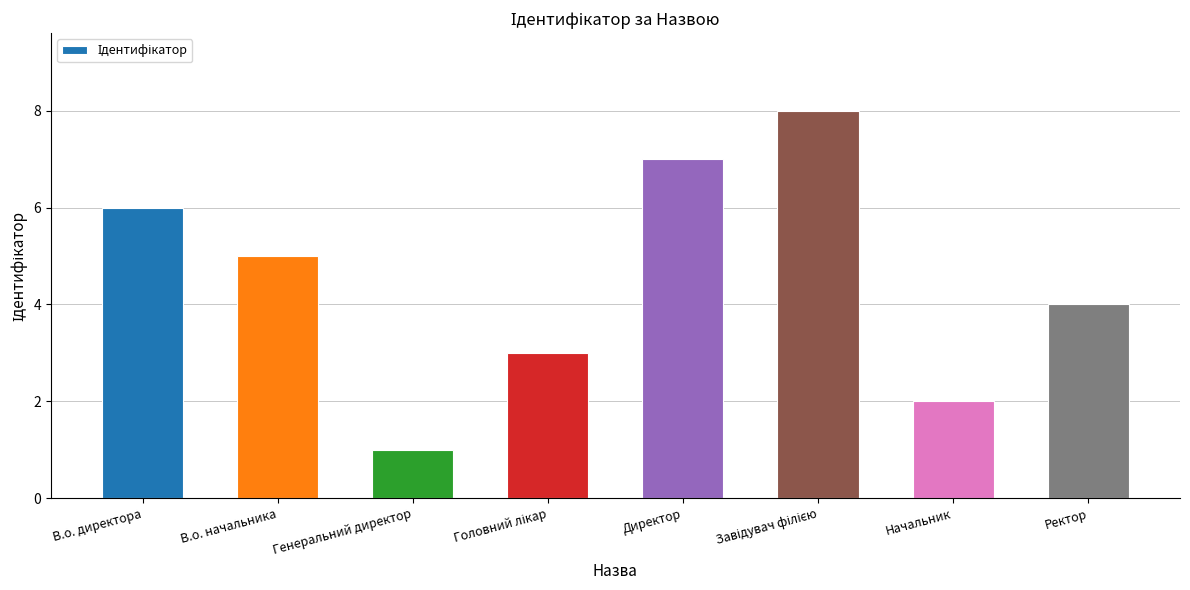

Where is the data nearest to the value 4?

Ректор